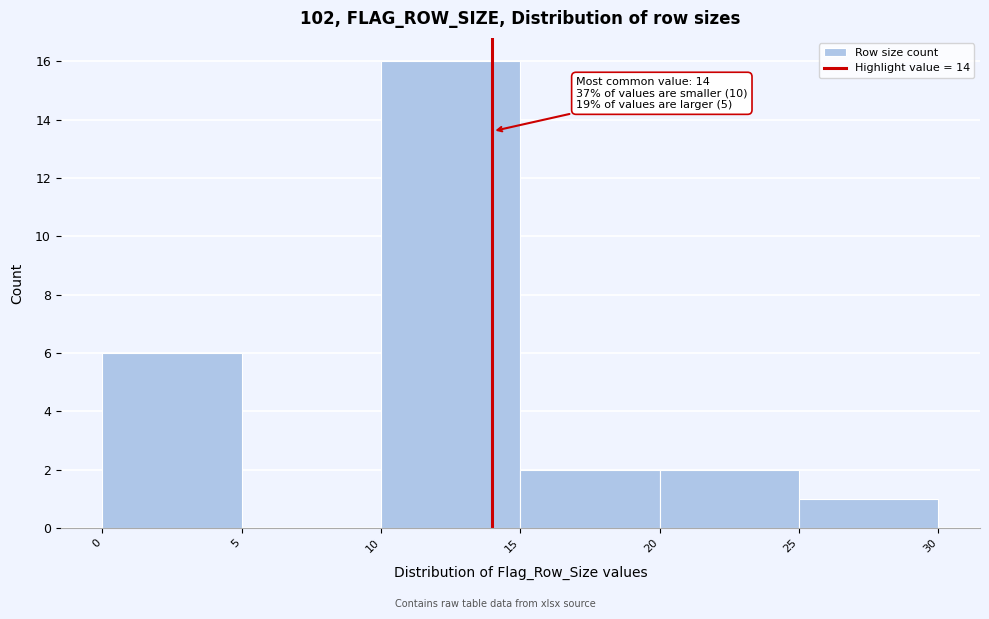

Which range on the x-axis has the tallest bar?

10 to 15